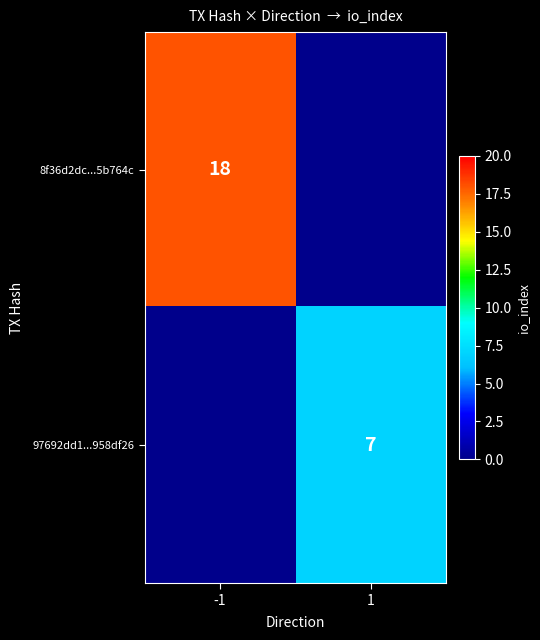

The value of 97692dd1...958df26 at 1 is 7. True or false?

True